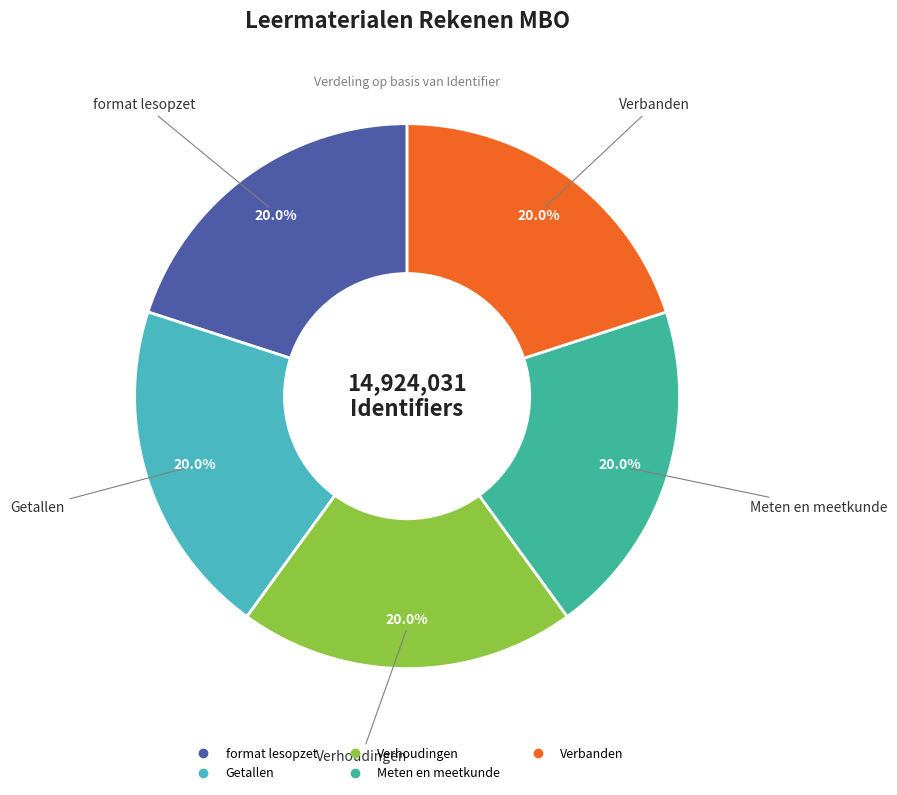

Is format lesopzet the majority of the pie?

No